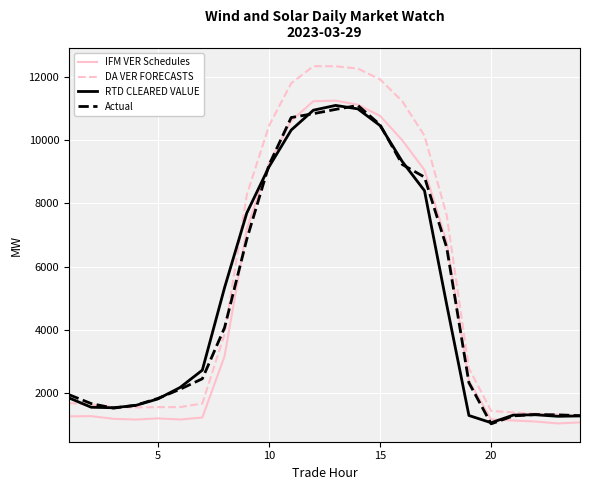

Which series has the largest total across all categories?

DA VER FORECASTS